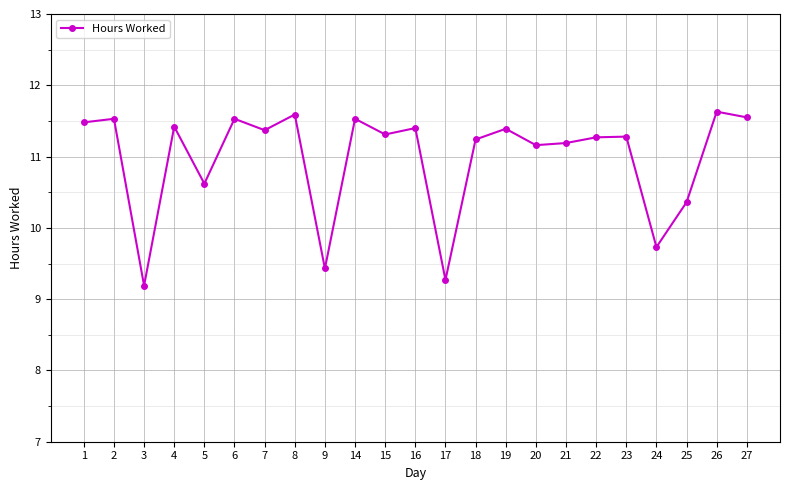

What is the value of the 13th point from the left?

9.3